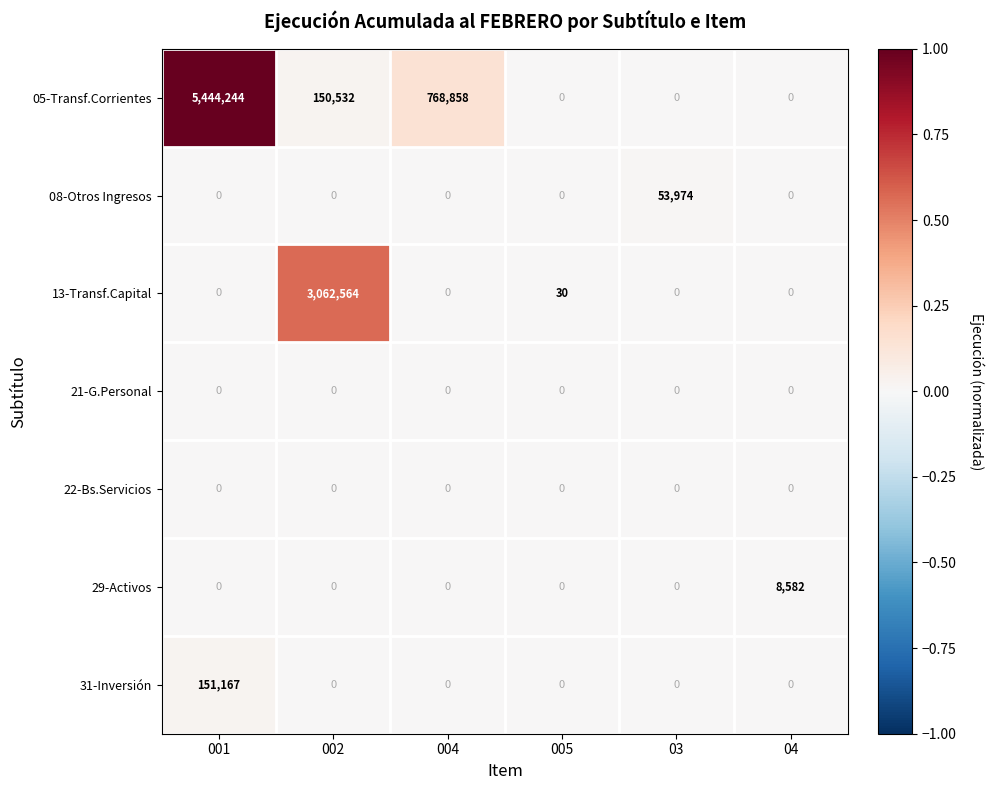

What is the spread (max minus min) of values at 001?

5444244